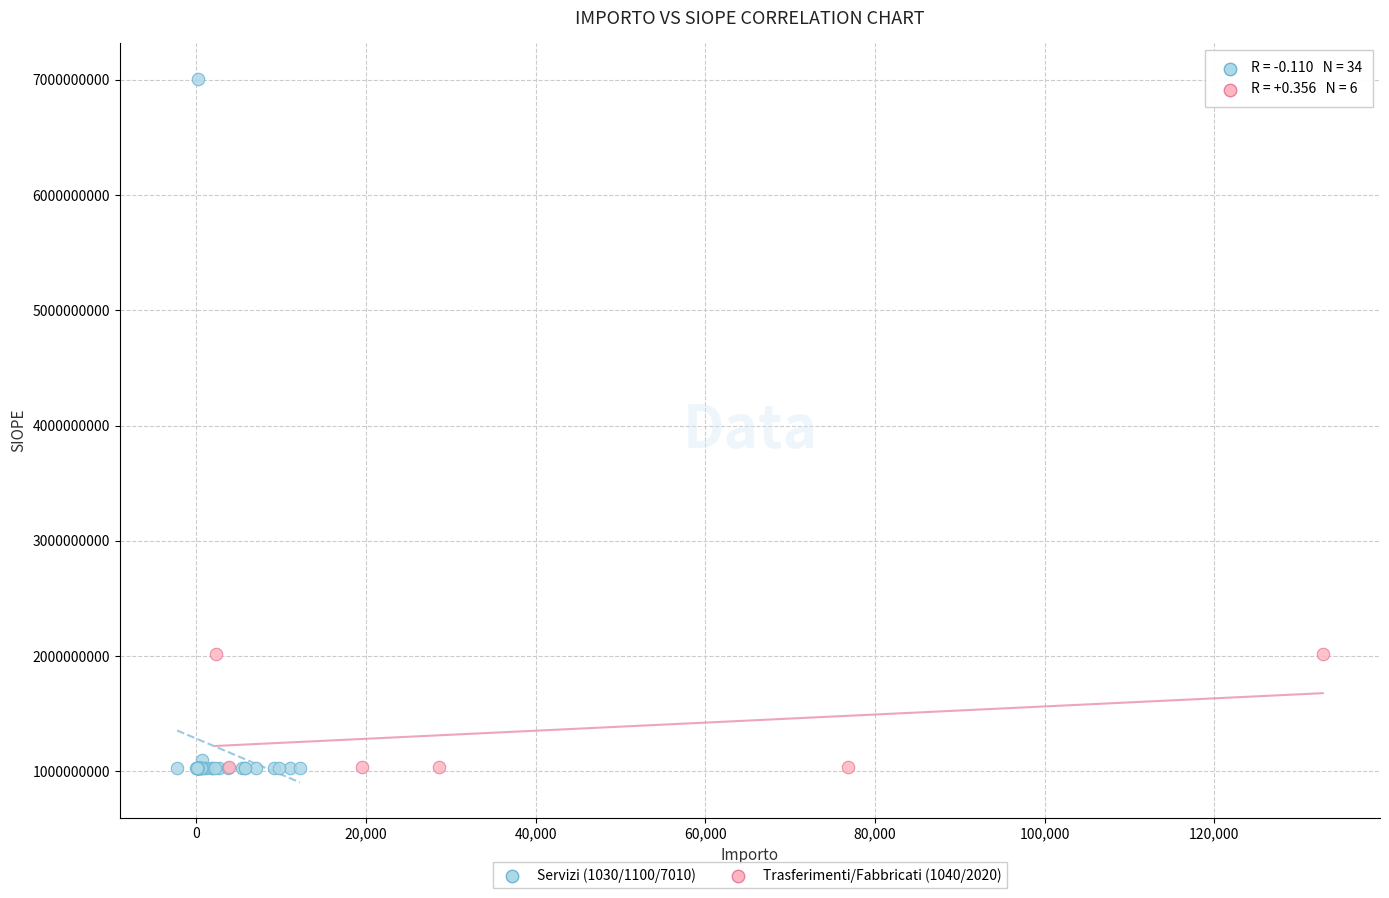

Which series has the widest spread of Y values?

Servizi (1030/1100/7010)